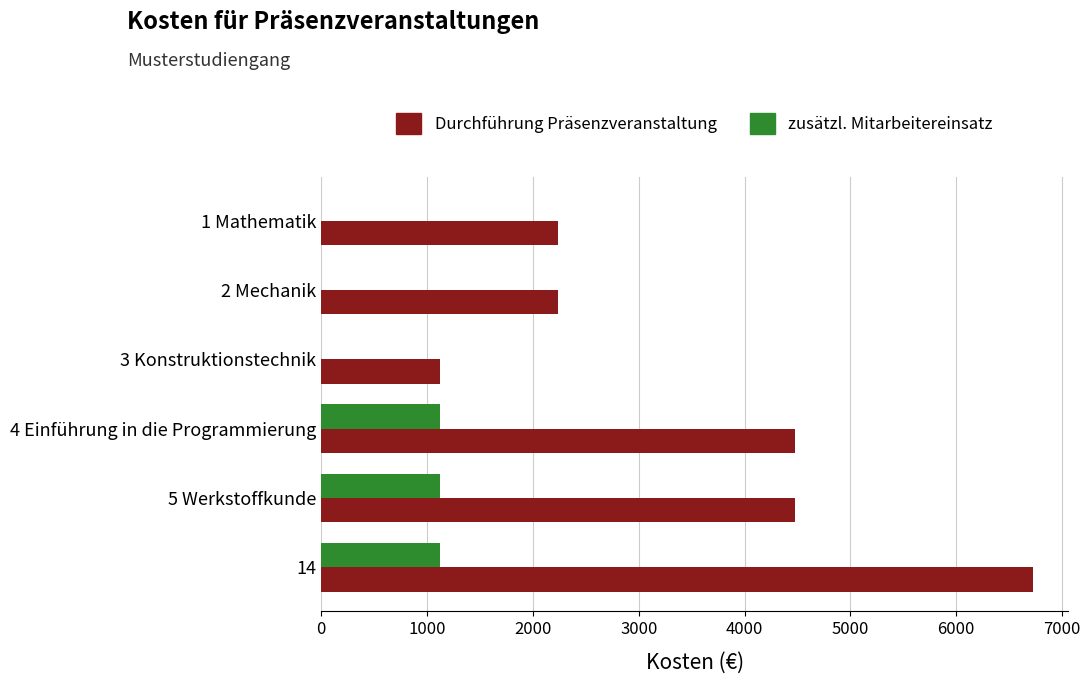

How many distinct data groups are displayed?

2